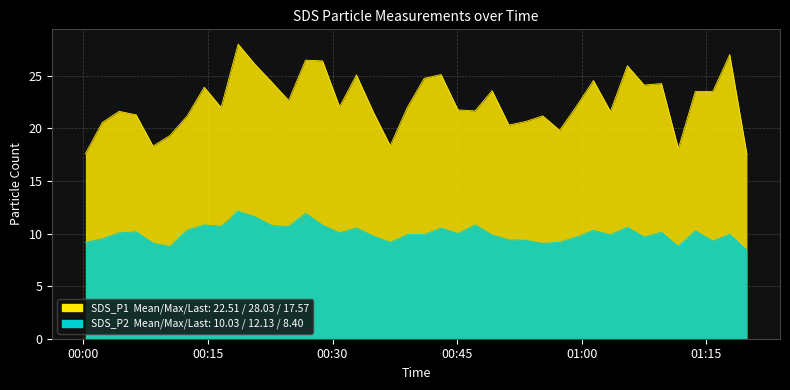

Reading left to right, transcribe all the data shown in this chart.

SDS_P1: 17.6	20.6	21.6	21.3	18.3	19.3	21.2	23.9	22.0	28.0	26.1	24.4	22.7	26.5	26.4	22.1	25.1	21.6	18.4	22.0	24.8	25.1	21.8	21.7	23.6	20.3	20.7	21.2	19.8	22.1	24.6	21.6	26.0	24.1	24.3	18.1	23.5	23.5	27.0	17.6
SDS_P2: 9.2	9.5	10.1	10.2	9.1	8.8	10.3	10.8	10.7	12.1	11.6	10.8	10.7	11.9	10.8	10.1	10.5	9.8	9.2	9.9	9.9	10.5	10.0	10.8	9.9	9.4	9.4	9.1	9.2	9.7	10.3	9.9	10.6	9.7	10.1	8.8	10.3	9.3	9.9	8.4